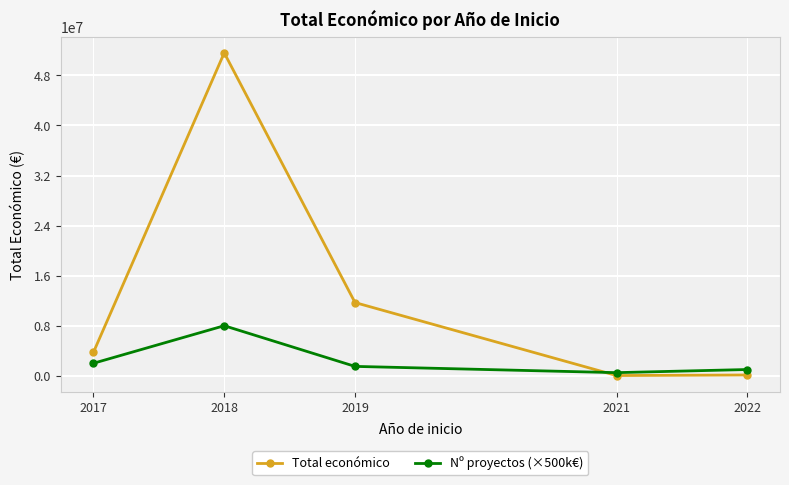

What is the minimum value shown in the chart?

39115